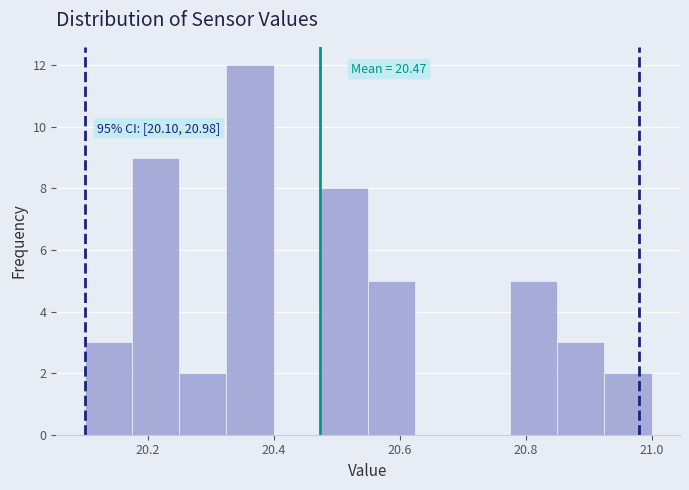

Around what value on the x-axis is the tallest bar? Give the approximate position of its centre, as read against the axis.

20.36